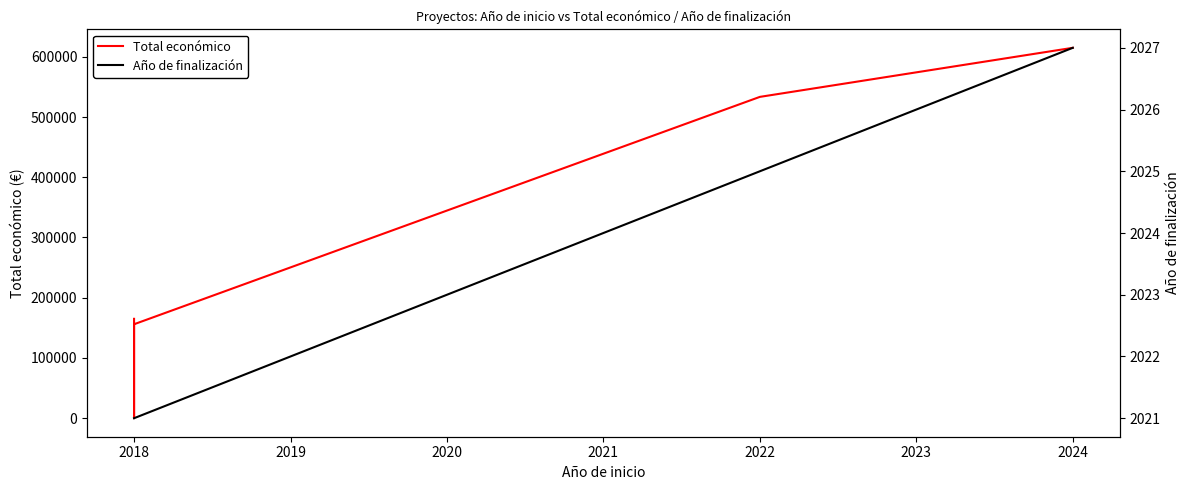

Rank the categories by Total económico value from highest to lowest.

2022, 2021, 2017, 2018, 2020, 2019